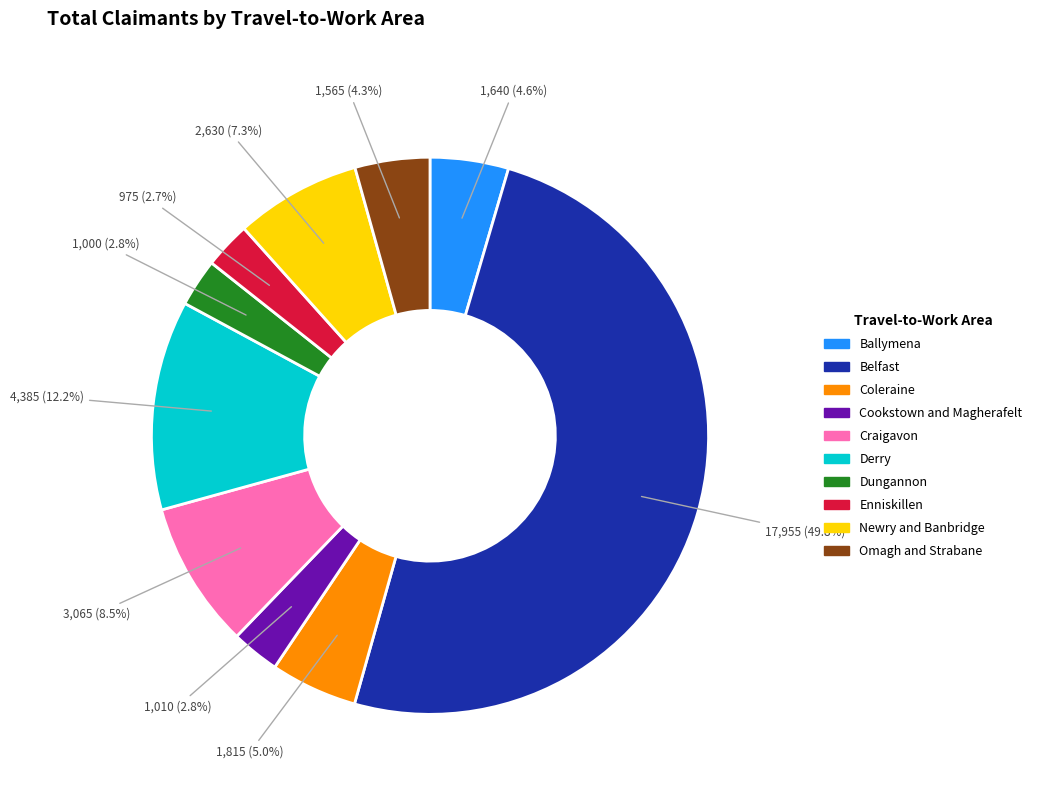

The Craigavon slice represents 1% of the pie. True or false?

False